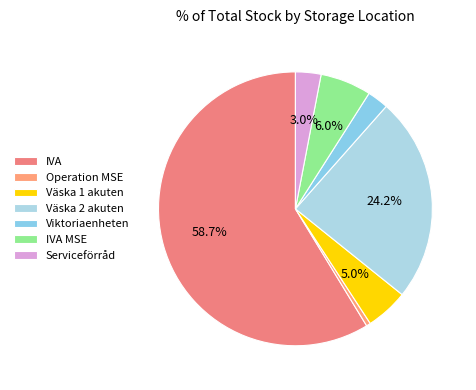

The IVA slice represents 59% of the pie. True or false?

False